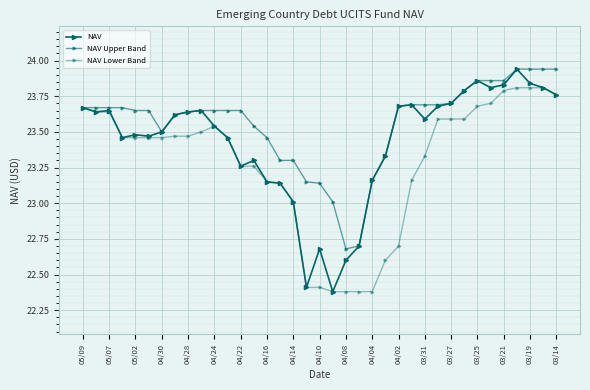

What is the difference between the maximum and minimum values in the NAV series?

1.6